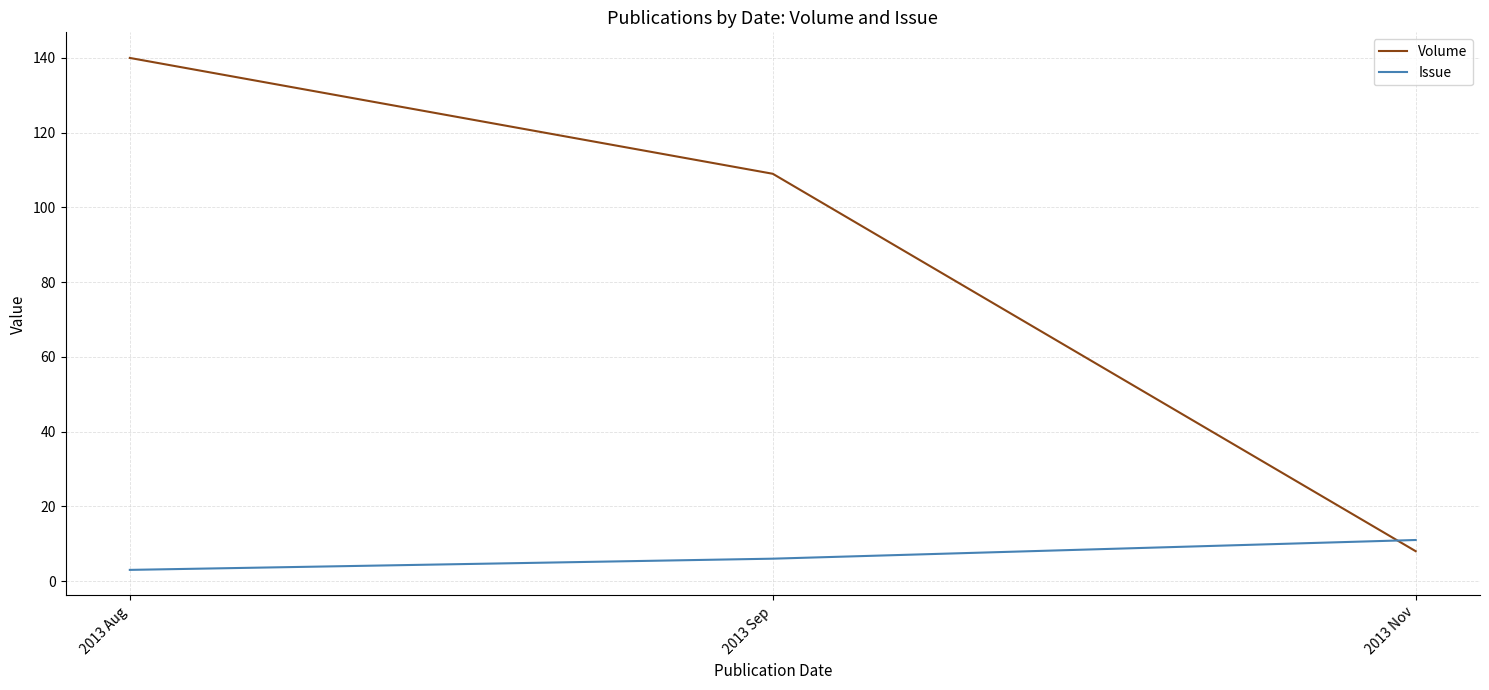

What is the difference between the highest and lowest values at 2013 Sep?

103